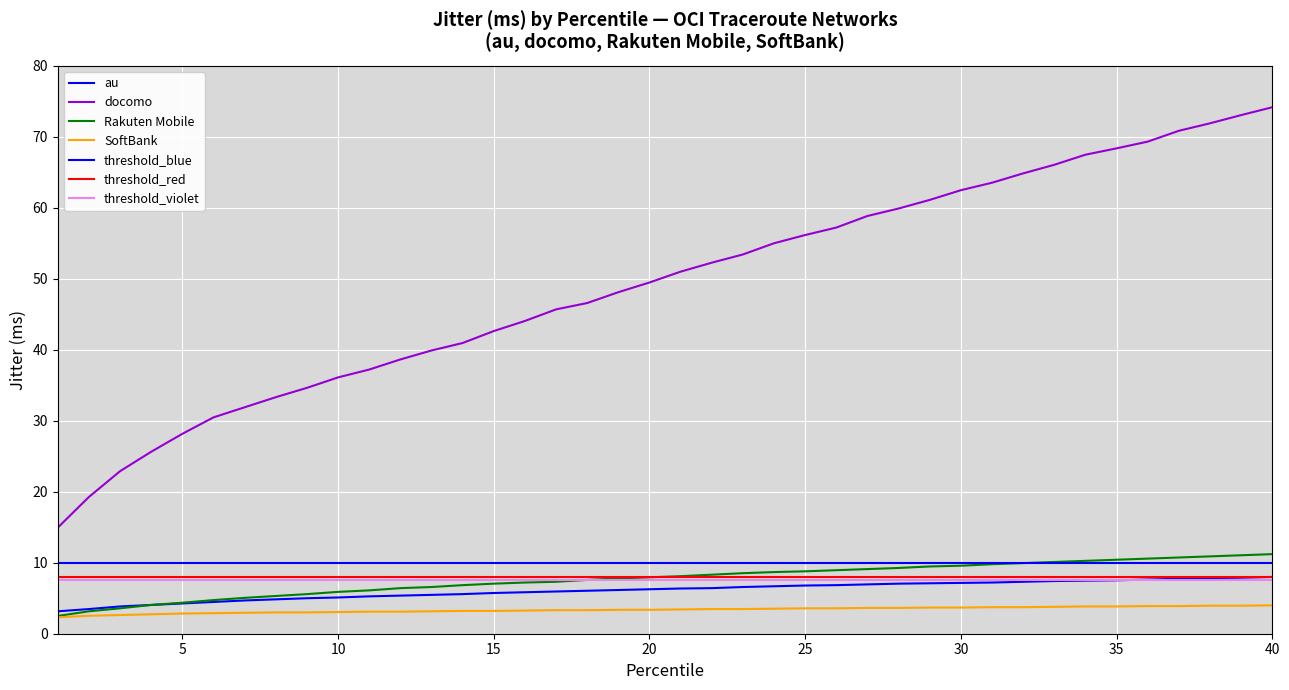

Rank the series at 13 from lowest to highest value.

SoftBank, au, Rakuten Mobile, docomo